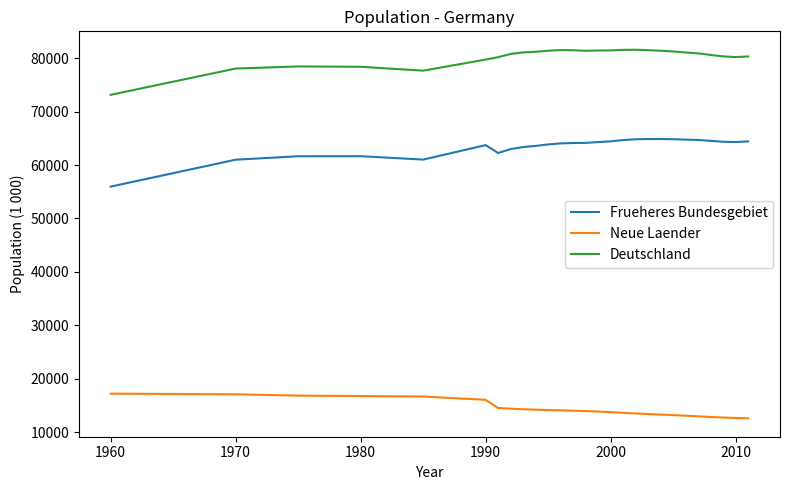

What is the difference between the maximum and minimum values in the Deutschland series?

8441